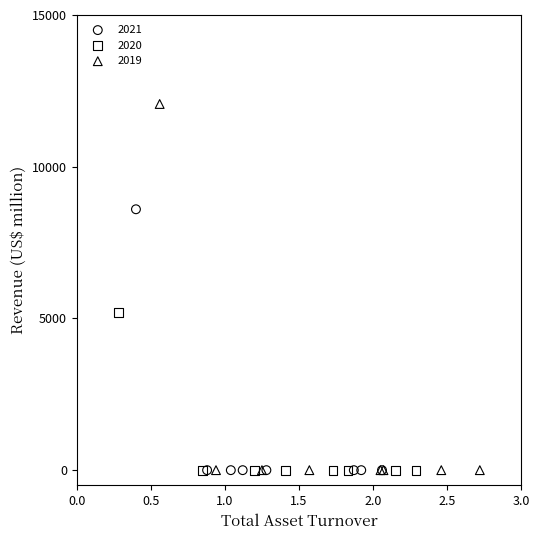

Which series has the widest spread of Y values?

2019